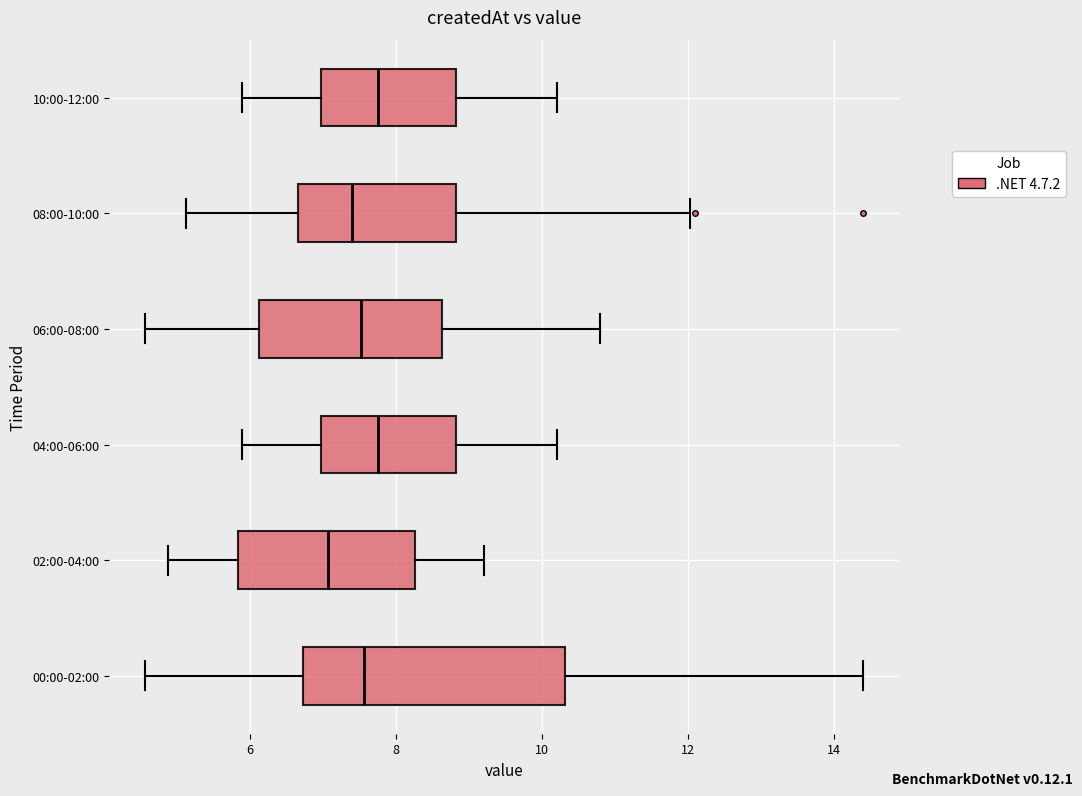

Which box has the furthest to the left median line?

02:00-04:00